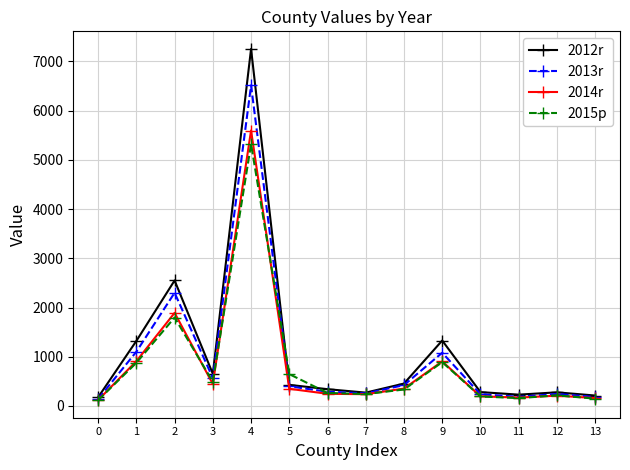

Which series has the largest range (max minus min)?

2012r